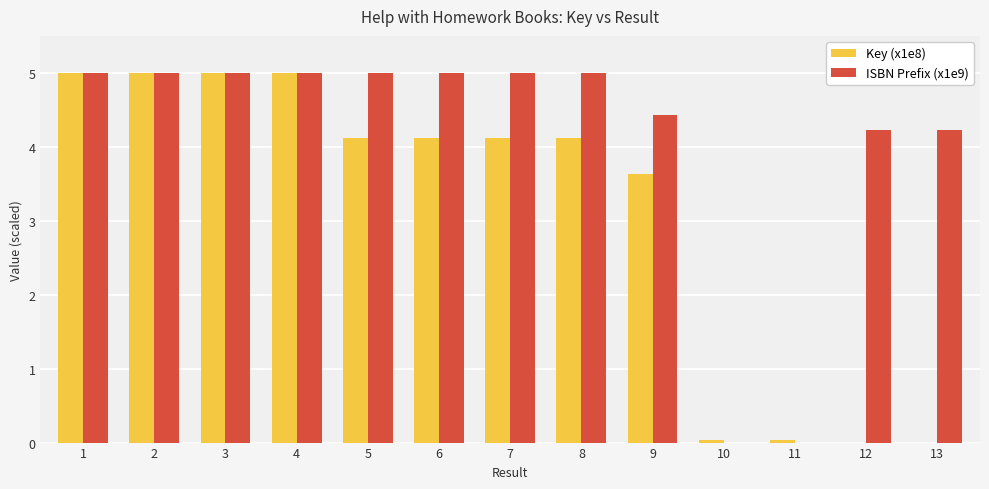

How many data points in Key (x1e8) are above 4?

8